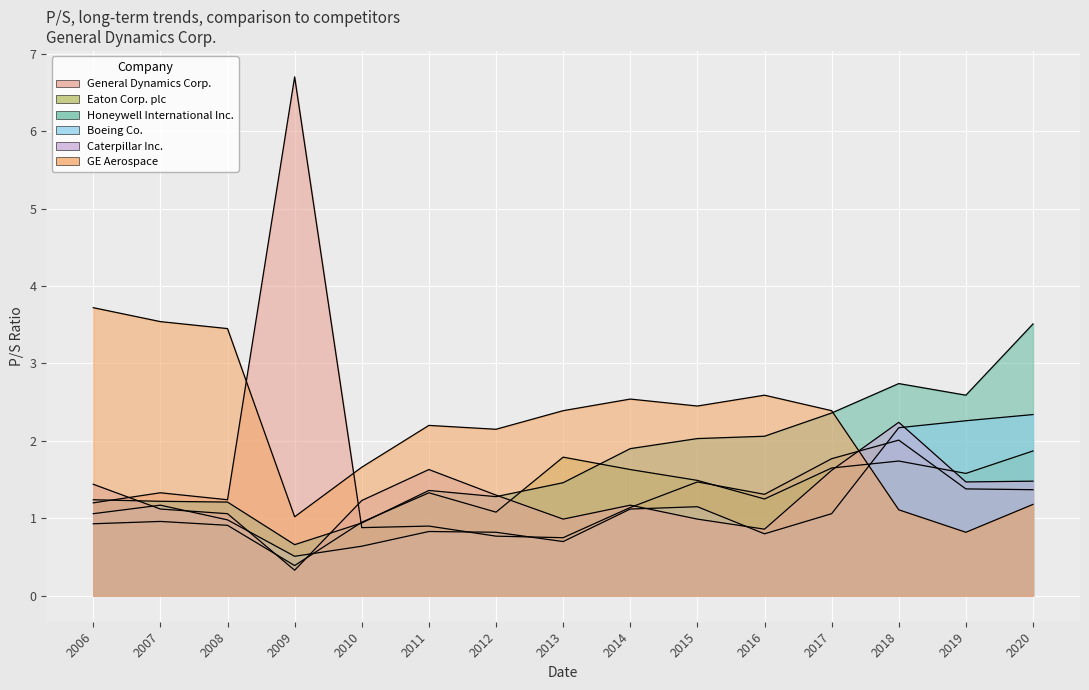

How many times do General Dynamics Corp. and Eaton Corp. plc cross each other?

3